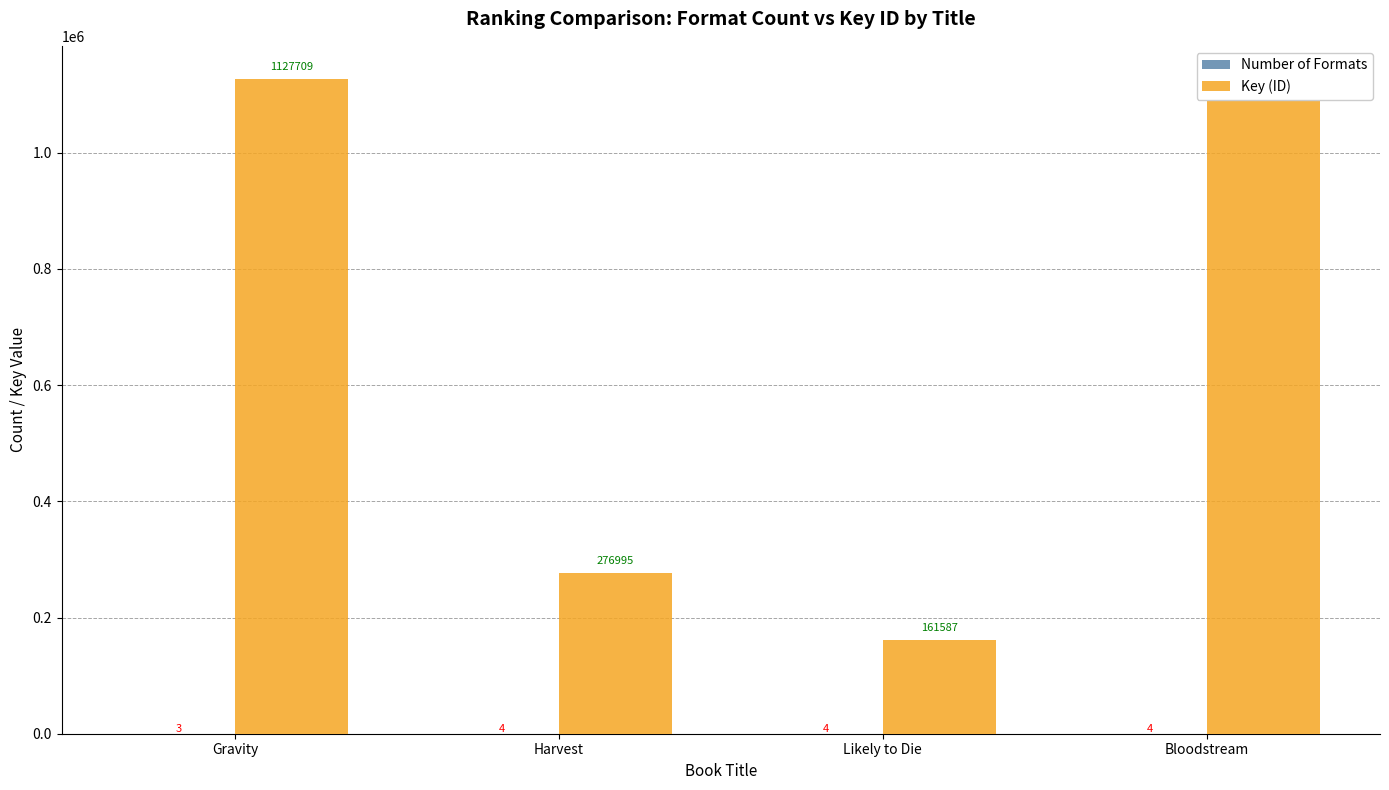

Which category has the highest value across all series?

Gravity